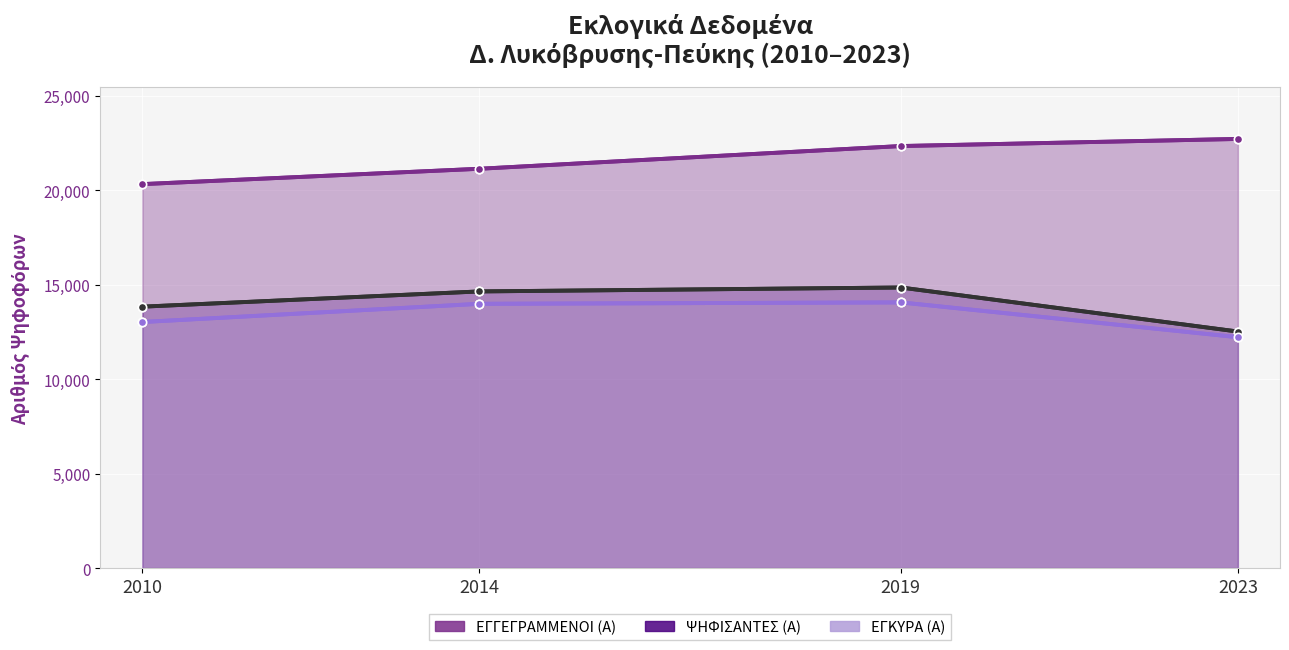

The value of ΕΓΓΕΓΡΑΜΜΕΝΟΙ (Α) at 2019 is 22329. True or false?

True